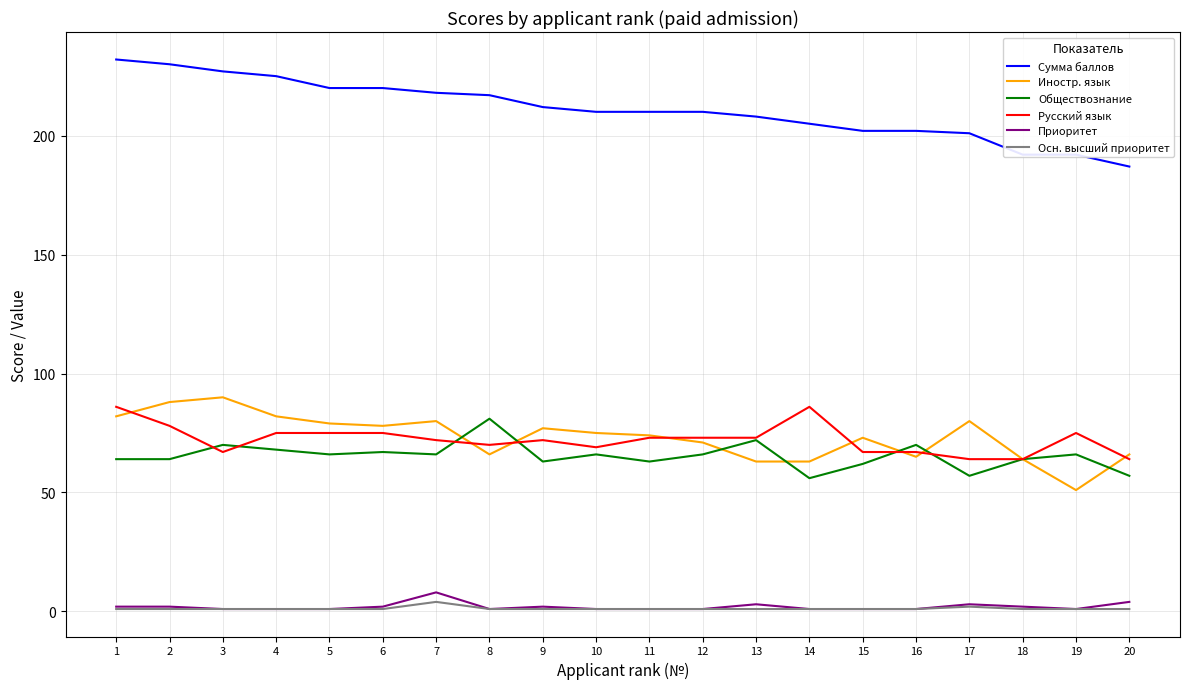

Which series has the widest spread of values?

Сумма баллов